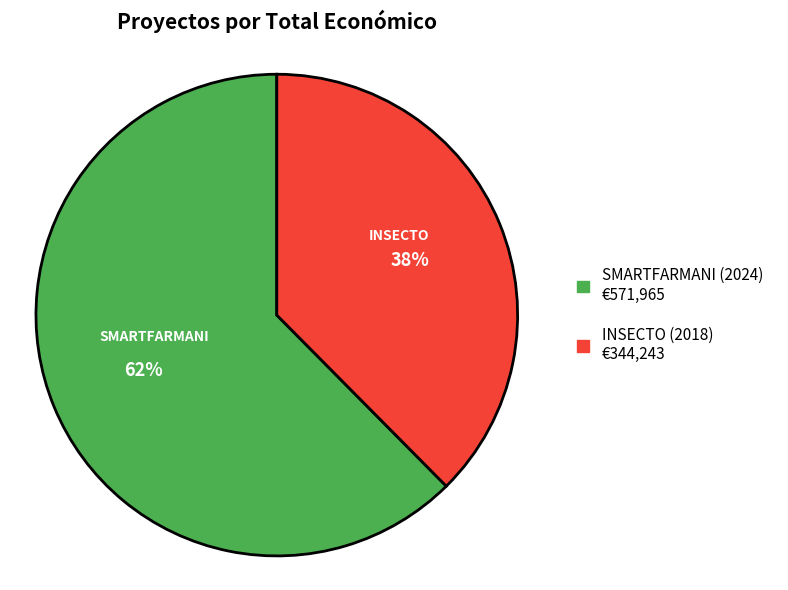

Does INSECTO represent more than half of the total?

No